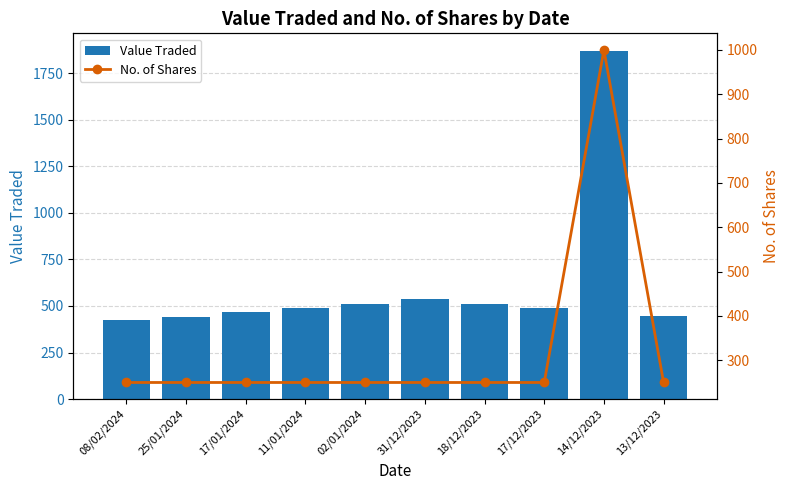

Does the chart contain any negative values?

No